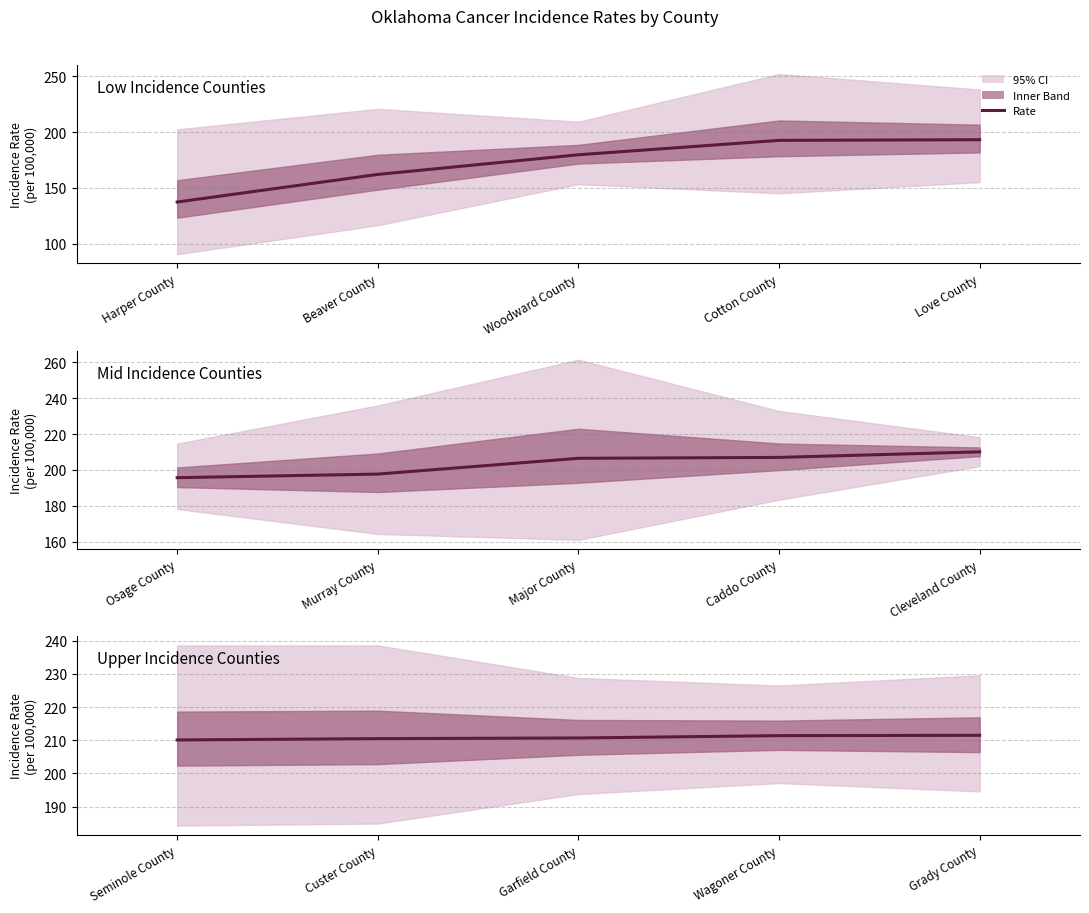

True or false: the data has more than 2 interior local peaks.

False